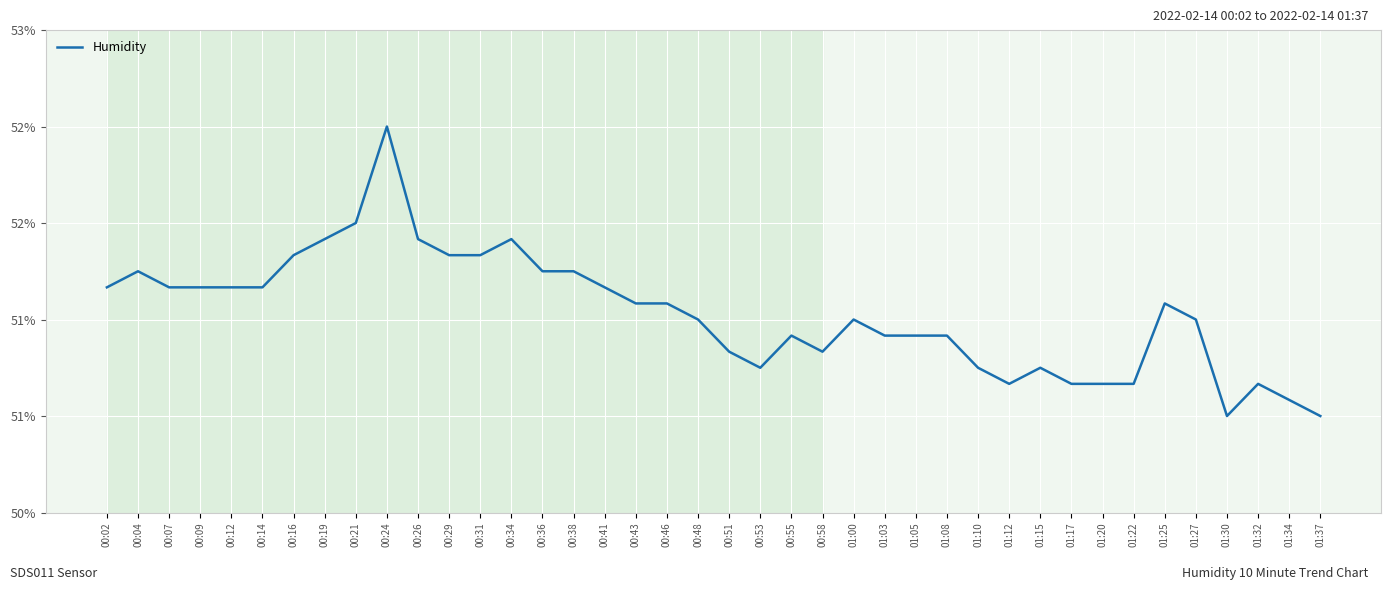

Does the chart have visible grid lines?

Yes